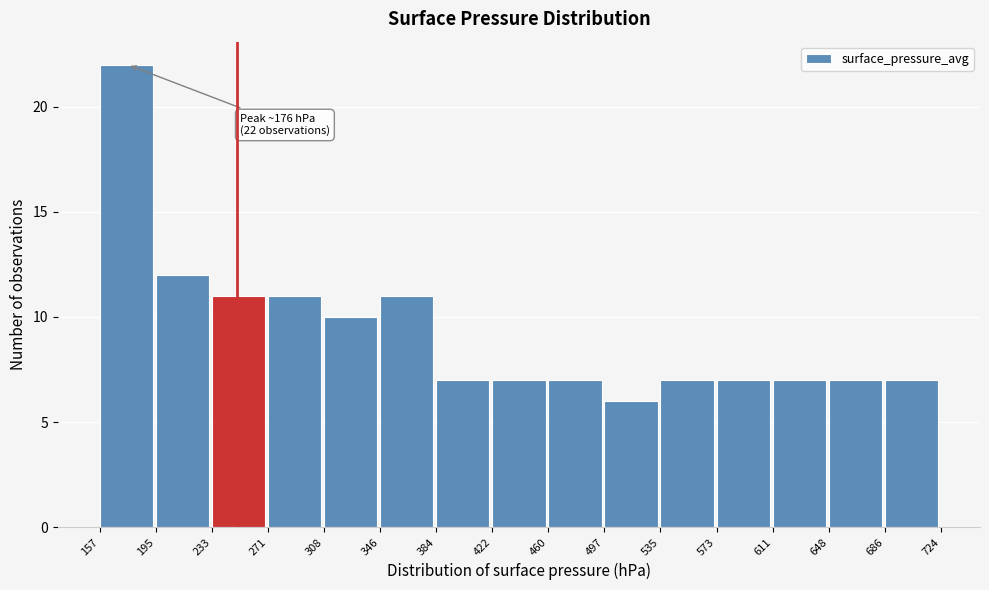

Over which range of the x-axis is the bar tallest?

157 to 195